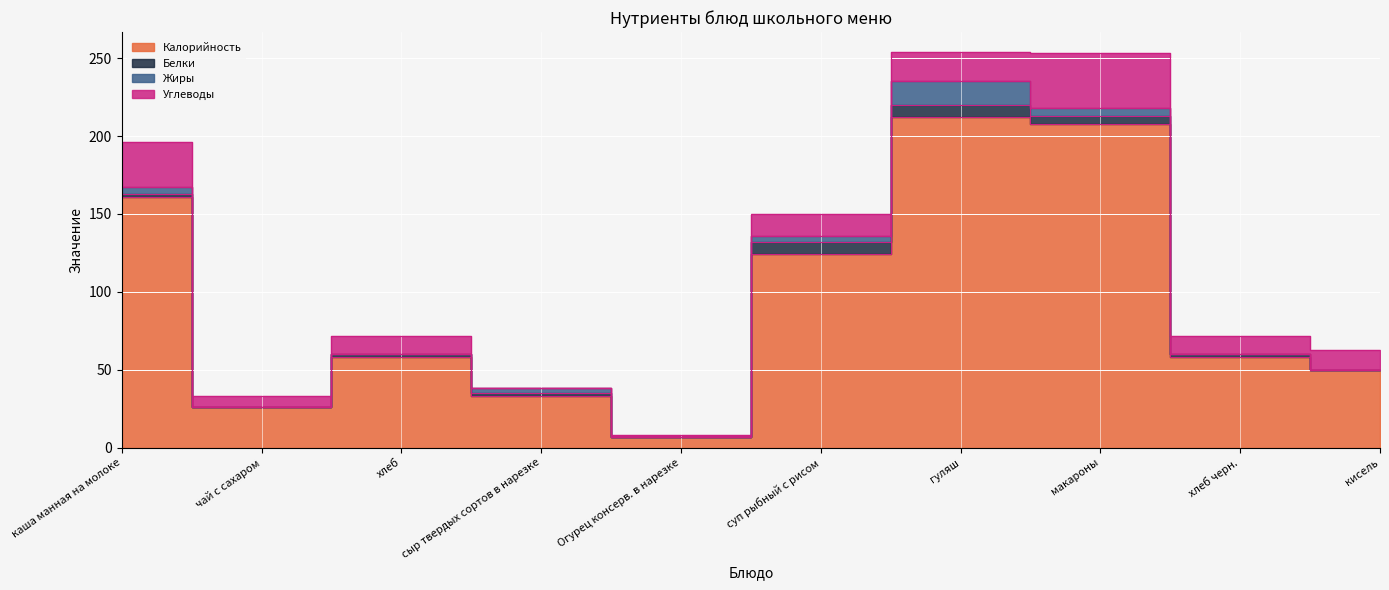

What position from the left is Огурец консерв. в нарезке?

5